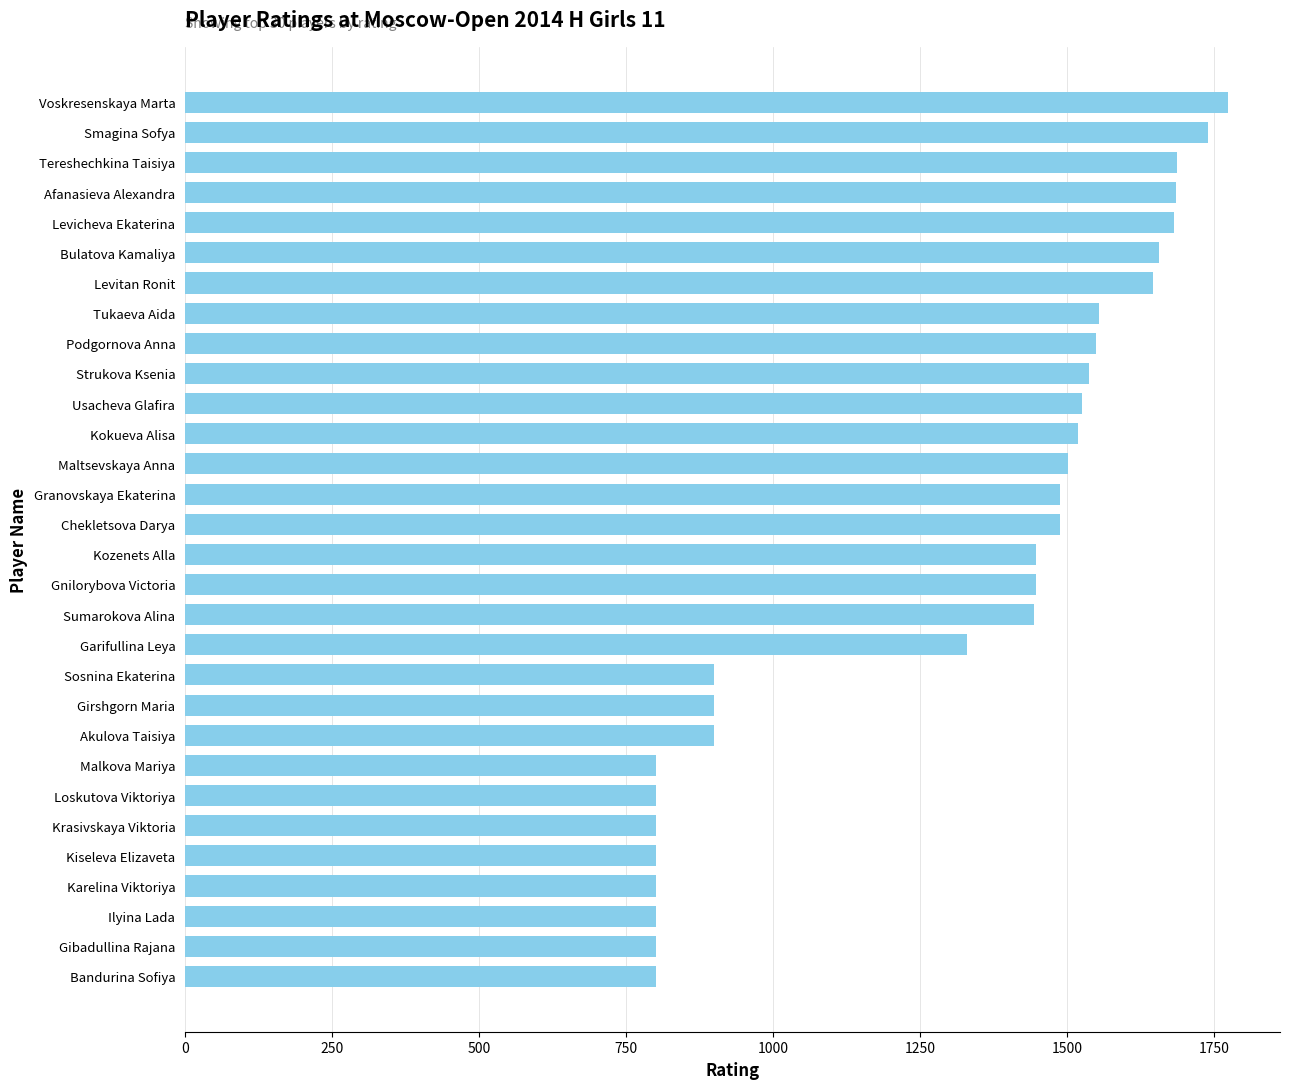

What is the minimum value shown in the chart?

800